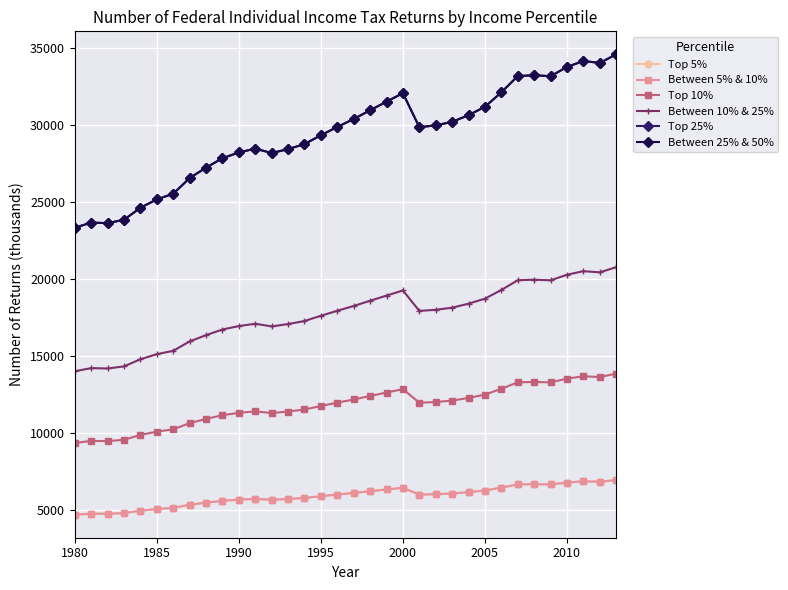

Reading left to right, what are all the values shown in this chart?

Top 5%: 4662	4729	4721	4767	4922	5031	5104	5308	5444	5566	5641	5690	5633	5684	5749	5864	5972	6075	6189	6300	6411	5969	5993	6038	6125	6234	6422	6633	6645	6631	6752	6829	6804	6916
Between 5% & 10%: 4662	4729	4721	4767	4922	5031	5104	5308	5444	5566	5641	5690	5633	5684	5749	5864	5972	6075	6189	6300	6411	5969	5993	6038	6125	6234	6422	6633	6645	6631	6752	6829	6804	6916
Top 10%: 9324	9459	9443	9533	9844	10063	10209	10615	10887	11131	11281	11380	11265	11368	11499	11727	11944	12150	12378	12601	12823	11937	11985	12076	12251	12467	12844	13265	13289	13262	13503	13659	13608	13831
Between 10% & 25%: 13986	14188	14164	14300	14765	15094	15313	15923	16331	16697	16922	17071	16898	17052	17248	17591	17916	18225	18566	18901	19234	17906	17978	18114	18376	18701	19266	19898	19934	19893	20255	20488	20412	20747
Top 25%: 23310	23647	23607	23833	24609	25156	25522	26539	27218	27828	28203	28451	28163	28420	28747	29319	29860	30376	30944	31502	32057	29843	29963	30190	30627	31168	32110	33164	33223	33155	33758	34146	34020	34578
Between 25% & 50%: 23310	23647	23607	23833	24609	25156	25522	26539	27218	27828	28203	28451	28163	28420	28747	29319	29860	30376	30944	31502	32057	29843	29963	30190	30627	31168	32110	33164	33223	33155	33758	34146	34020	34578